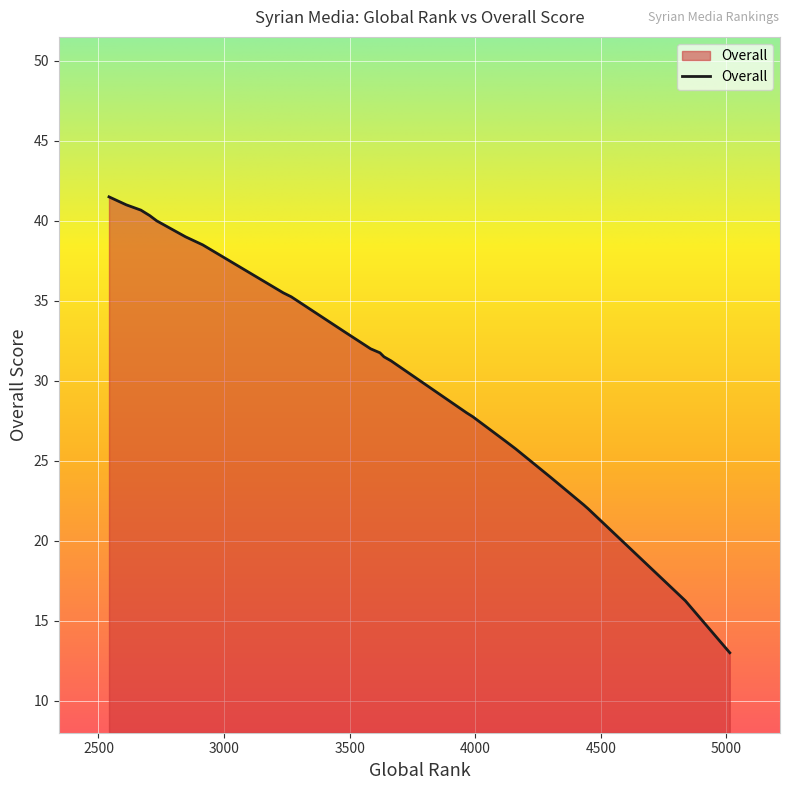

How many data points are less than 32?

12